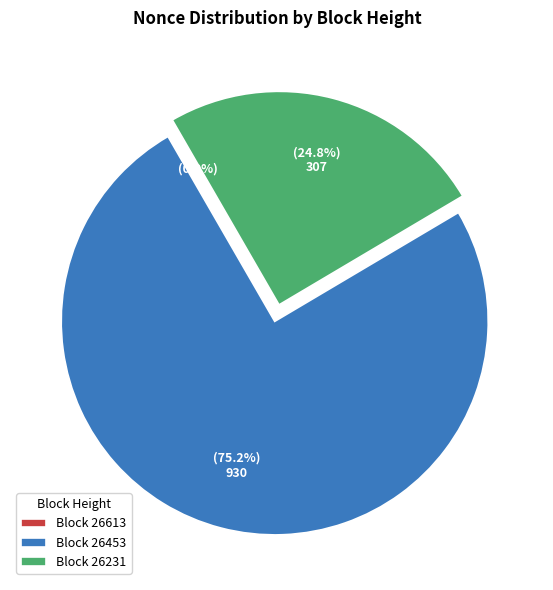

To the nearest percent, what portion does 26231 represent?

25%